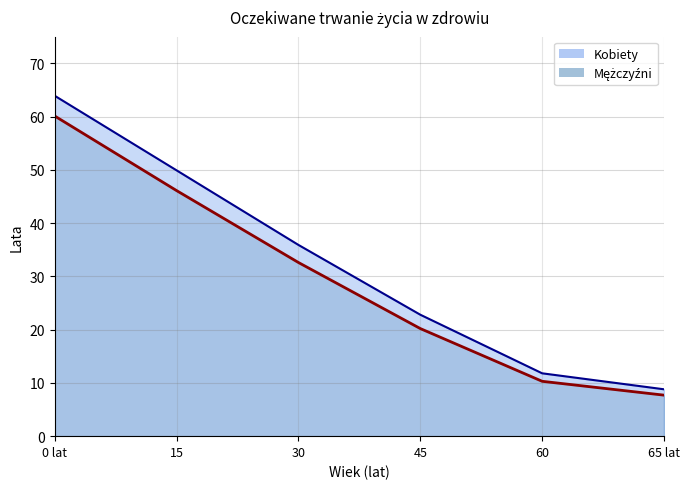

The value of Mężczyźni at 65 lat is 7.7. True or false?

True